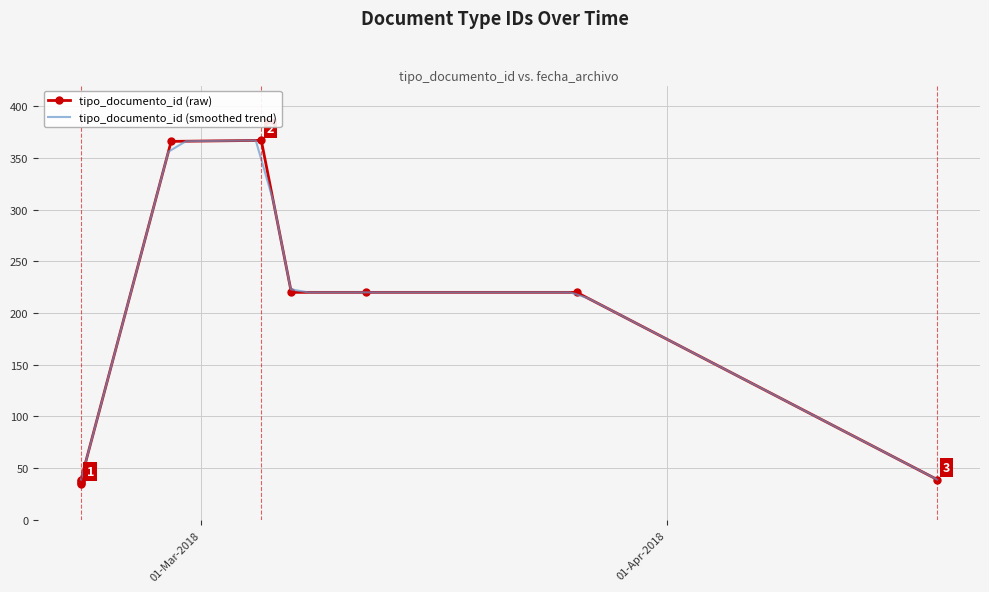

What is the difference between the second highest and second lowest values?

330